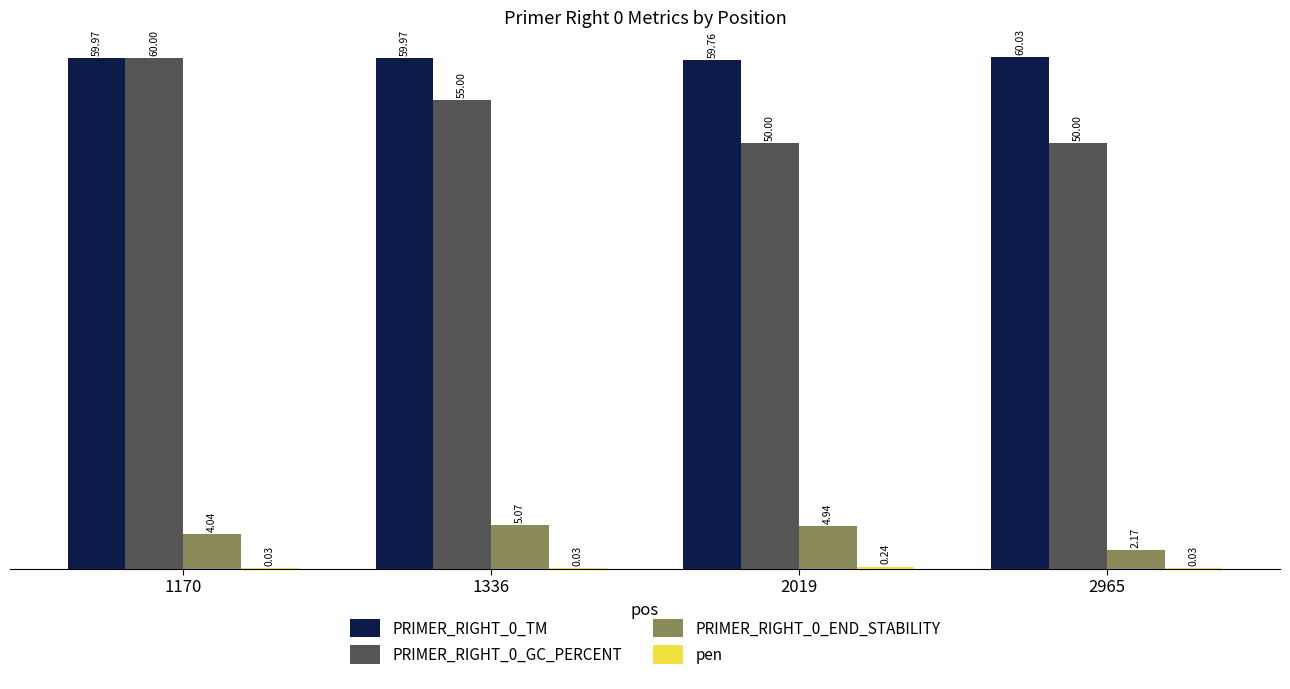

Is it true that PRIMER_RIGHT_0_GC_PERCENT equals 50.0 at 2965?

True